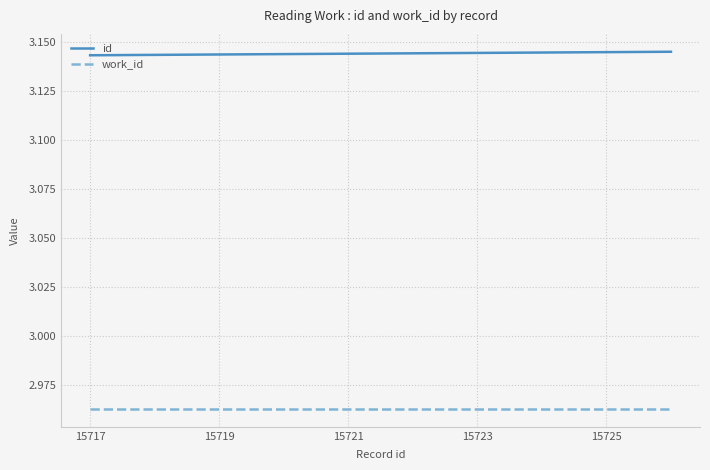

What are all the series names shown in the legend?

id, work_id